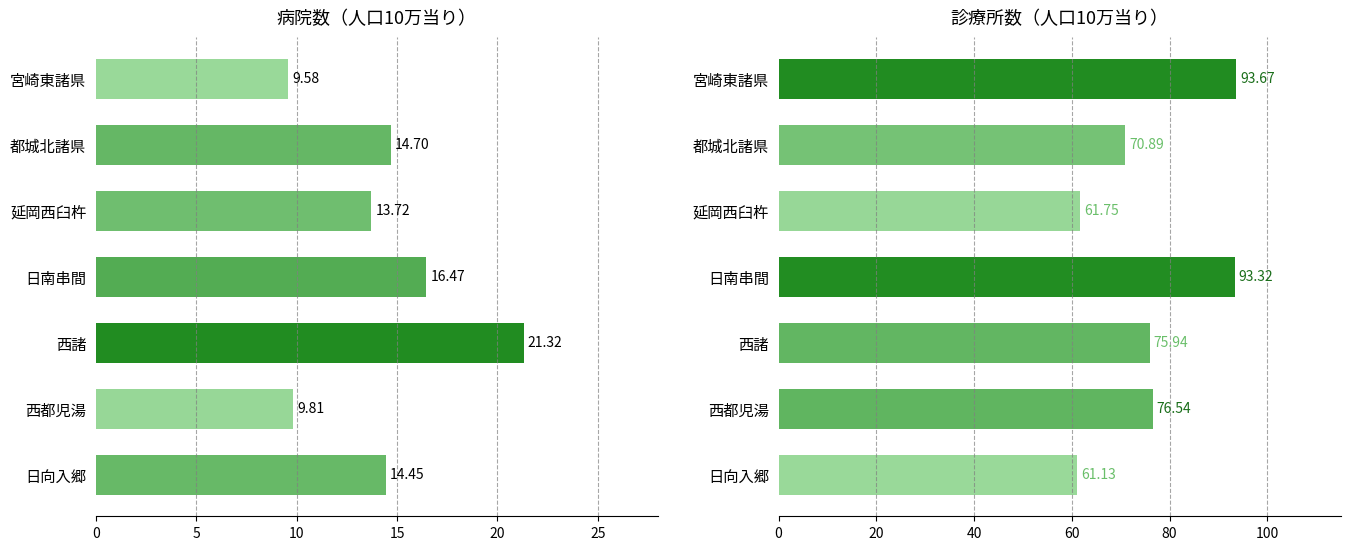

How many bars are there in total?

14